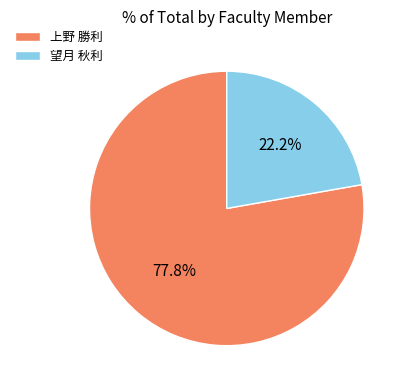

Rank the categories by value from lowest to highest.

望月 秋利, 上野 勝利